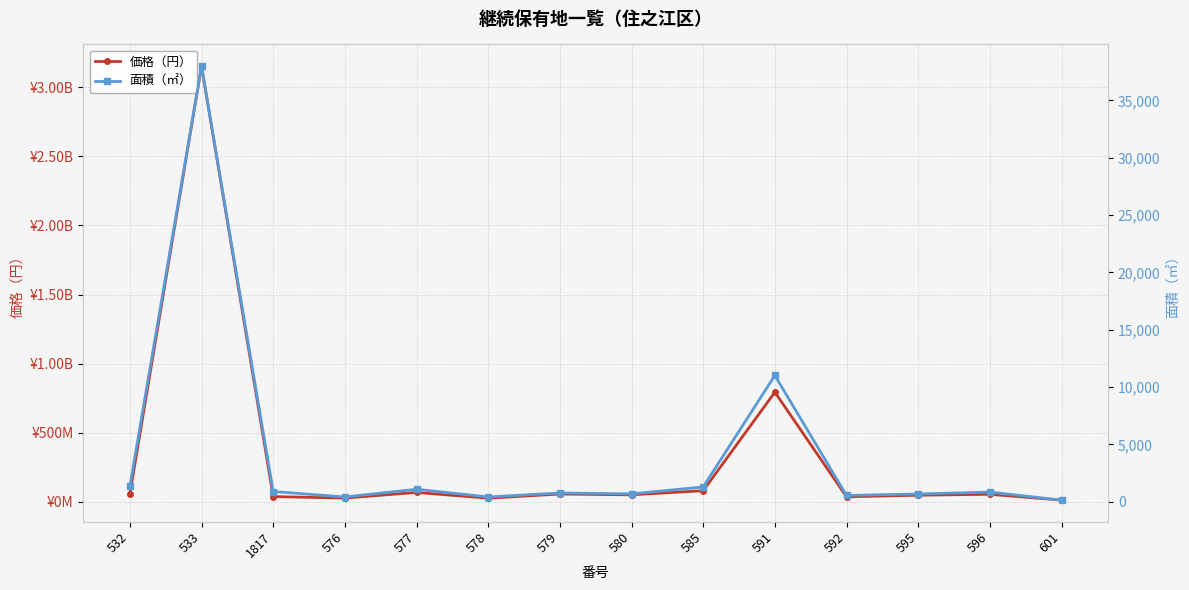

At which label does 価格（円） first exceed 54528000?

532